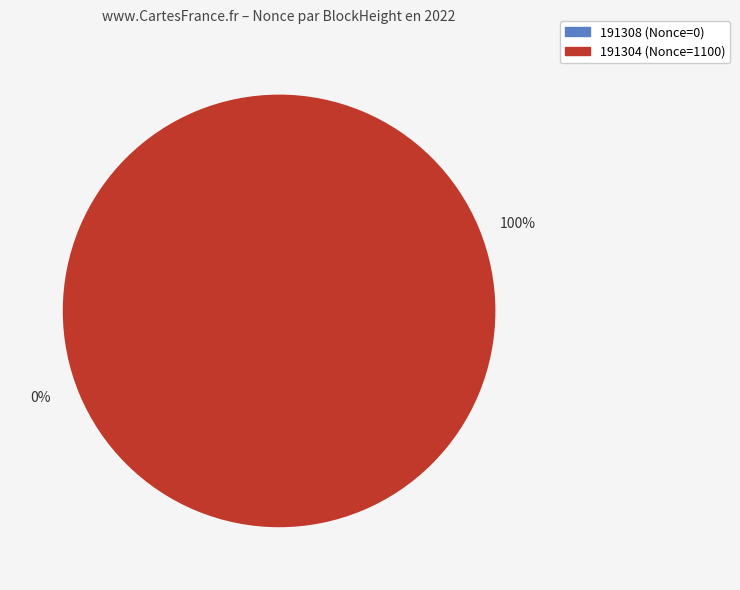

Rank the categories by value from highest to lowest.

191304, 191308